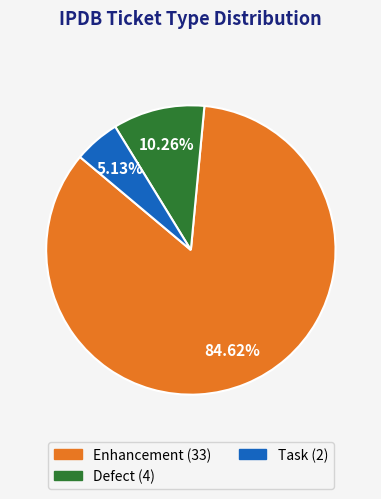

Is there any slice that represents more than half of the pie?

Yes